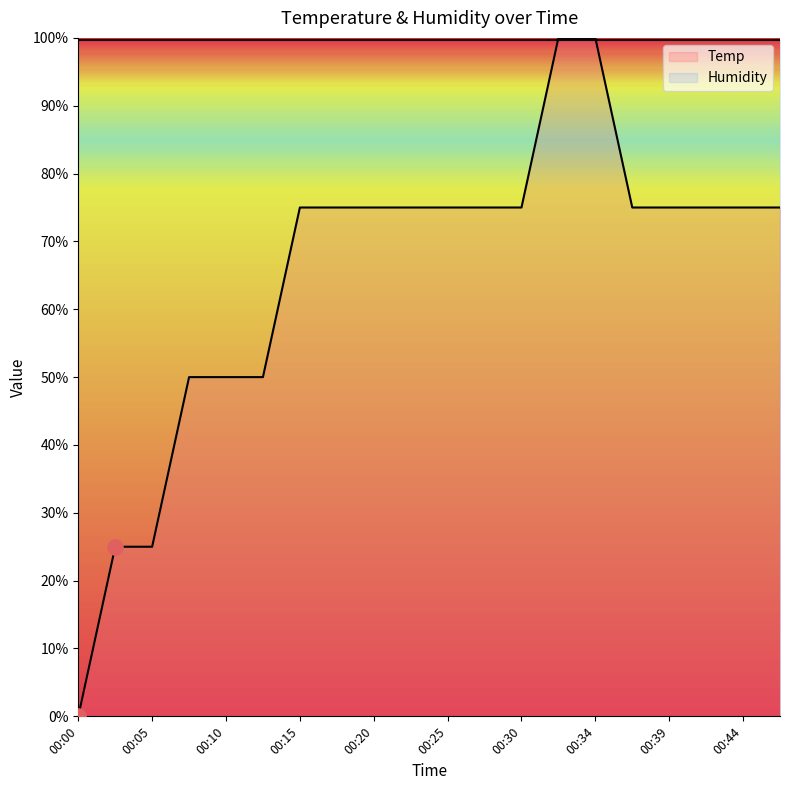

What is the change in value from 00:03 to 00:39?

+43.6